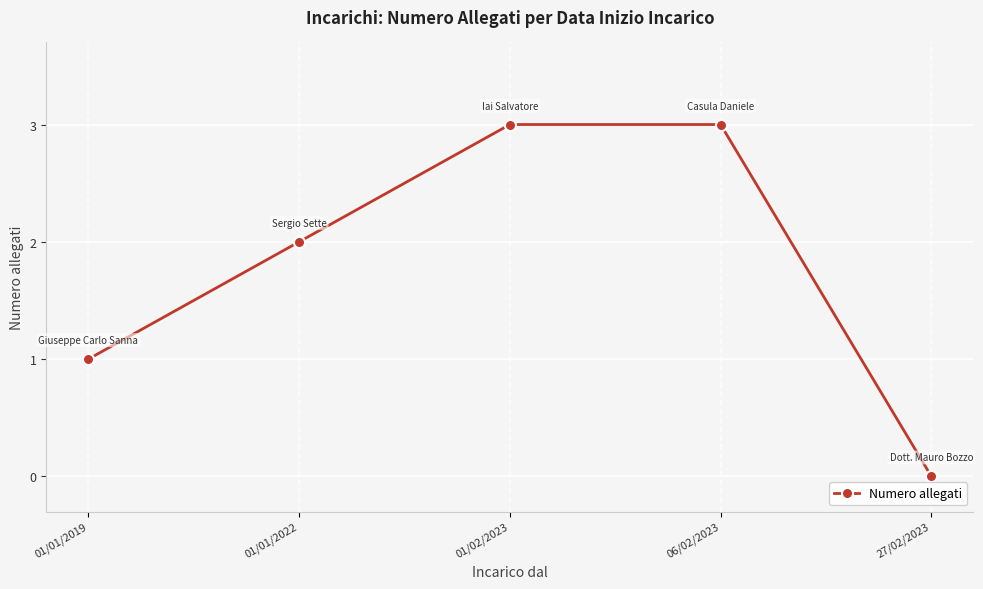

At which label is the value closest to 1?

01/01/2019